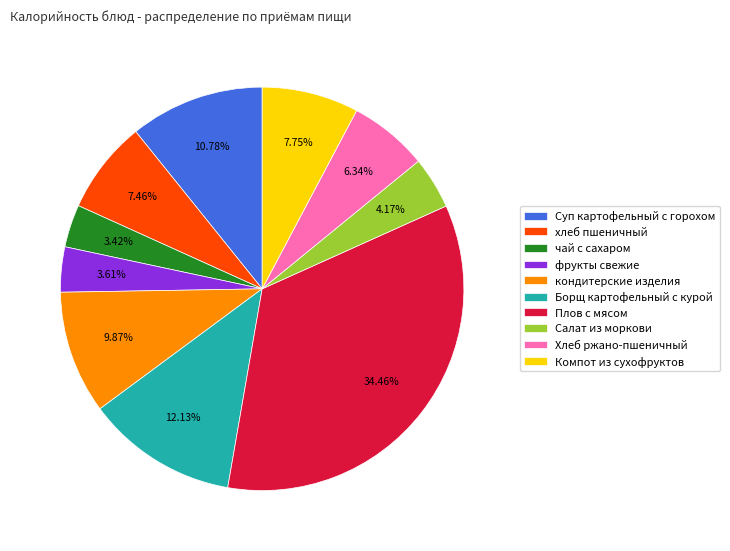

How much of the chart is everything except Борщ картофельный с курой?

87.9%